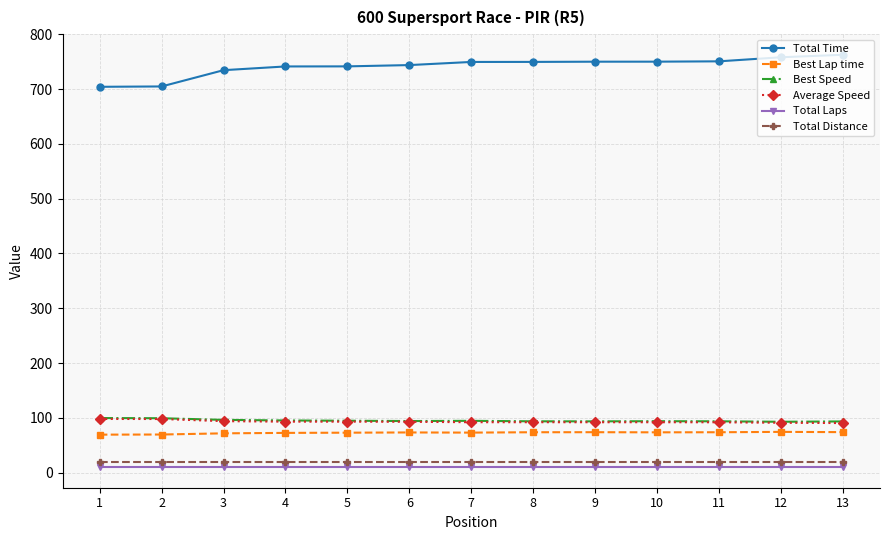

Which series has the largest total across all categories?

Total Time